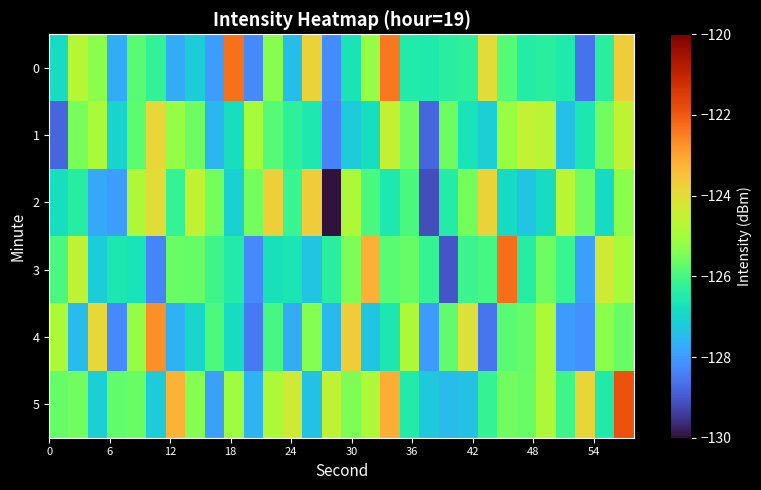

Reading left to right, transcribe all the data shown in this chart.

0: -126.9	-124.7	-125.3	-127.7	-125.8	-126.2	-127.7	-127.2	-128.0	-122.3	-128.3	-125.3	-127.5	-123.8	-128.2	-126.7	-125.2	-122.4	-126.5	-126.5	-126.3	-126.3	-124.0	-125.8	-126.4	-126.3	-126.5	-128.6	-126.4	-123.7
1: -128.8	-125.5	-124.9	-127.1	-125.8	-123.9	-125.2	-125.6	-127.5	-126.8	-124.9	-125.8	-126.3	-126.6	-128.4	-127.2	-126.8	-124.5	-125.6	-128.8	-125.6	-126.7	-127.1	-125.1	-124.5	-124.6	-127.4	-126.6	-125.6	-124.6
2: -126.8	-126.4	-127.8	-127.9	-124.8	-124.0	-126.2	-124.5	-125.5	-127.1	-125.5	-123.7	-126.1	-123.7	-130.1	-124.8	-126.0	-126.5	-125.9	-129.2	-126.4	-125.5	-123.8	-126.9	-127.3	-126.9	-124.7	-125.6	-126.9	-125.3
3: -125.9	-124.6	-127.2	-126.6	-126.7	-128.3	-125.6	-125.7	-126.1	-126.5	-128.3	-126.7	-126.6	-127.3	-126.3	-125.5	-123.2	-125.8	-125.7	-126.2	-129.1	-126.1	-126.0	-122.3	-126.4	-125.6	-126.1	-127.9	-124.3	-124.9
4: -124.9	-127.5	-123.9	-128.3	-125.2	-122.7	-127.6	-127.0	-125.9	-126.9	-128.5	-126.0	-127.7	-125.4	-127.5	-123.7	-127.3	-126.6	-124.8	-128.0	-125.7	-124.1	-128.6	-125.8	-125.7	-124.9	-128.0	-128.1	-125.3	-125.6
5: -125.7	-125.6	-127.1	-125.7	-125.6	-127.2	-123.2	-125.4	-127.9	-125.1	-127.6	-124.9	-124.3	-127.4	-124.6	-125.5	-124.8	-123.2	-126.5	-127.3	-127.5	-127.3	-126.2	-125.6	-125.7	-124.8	-126.1	-123.8	-126.5	-121.9